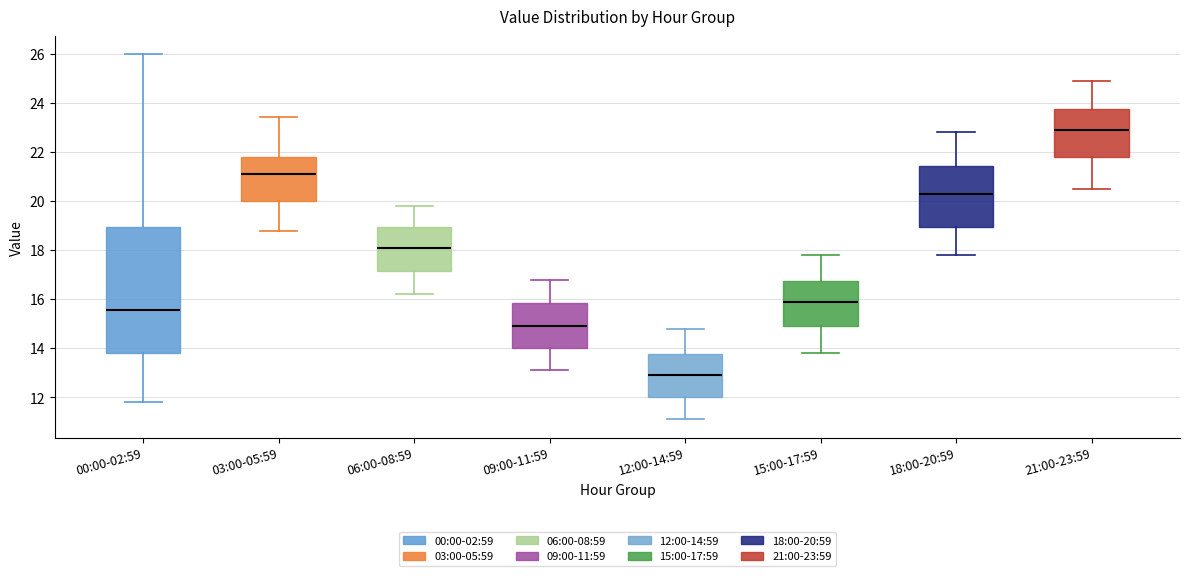

Which box is the tallest, from its lower edge to its upper edge?

00:00-02:59